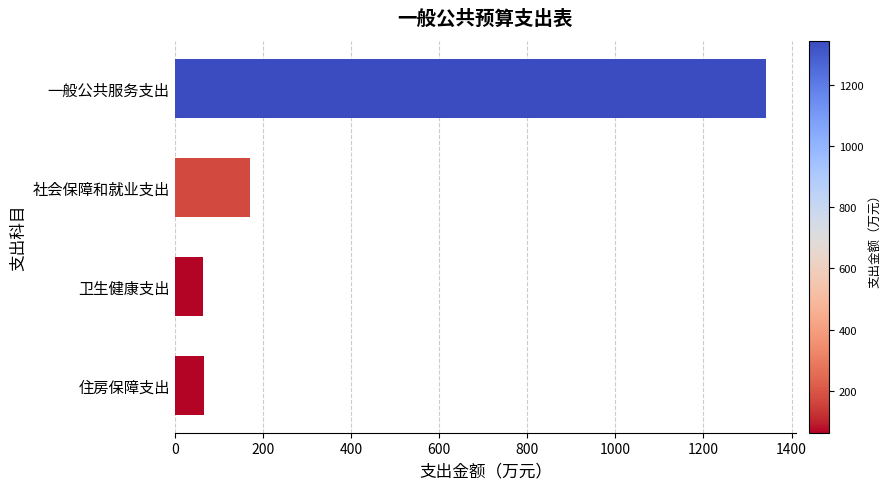

Where is the data nearest to the value 703?

社会保障和就业支出